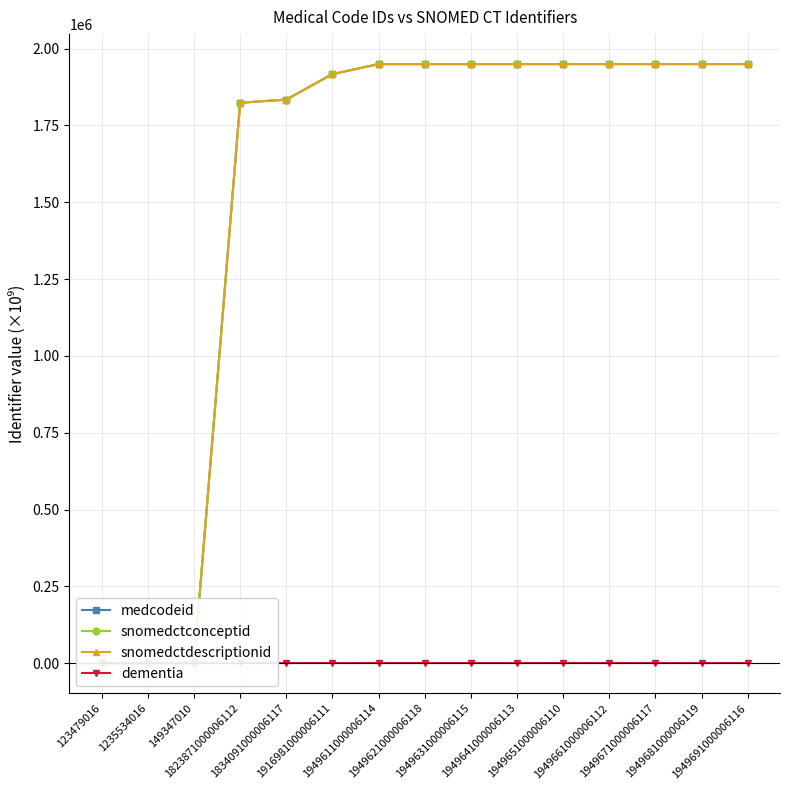

What position from the right is 1949631000006115?

7